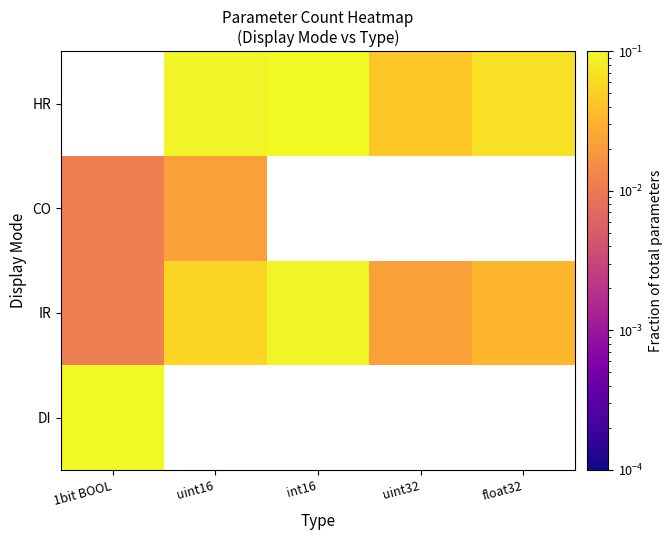

Which label corresponds to the largest value in the chart?

1bit BOOL